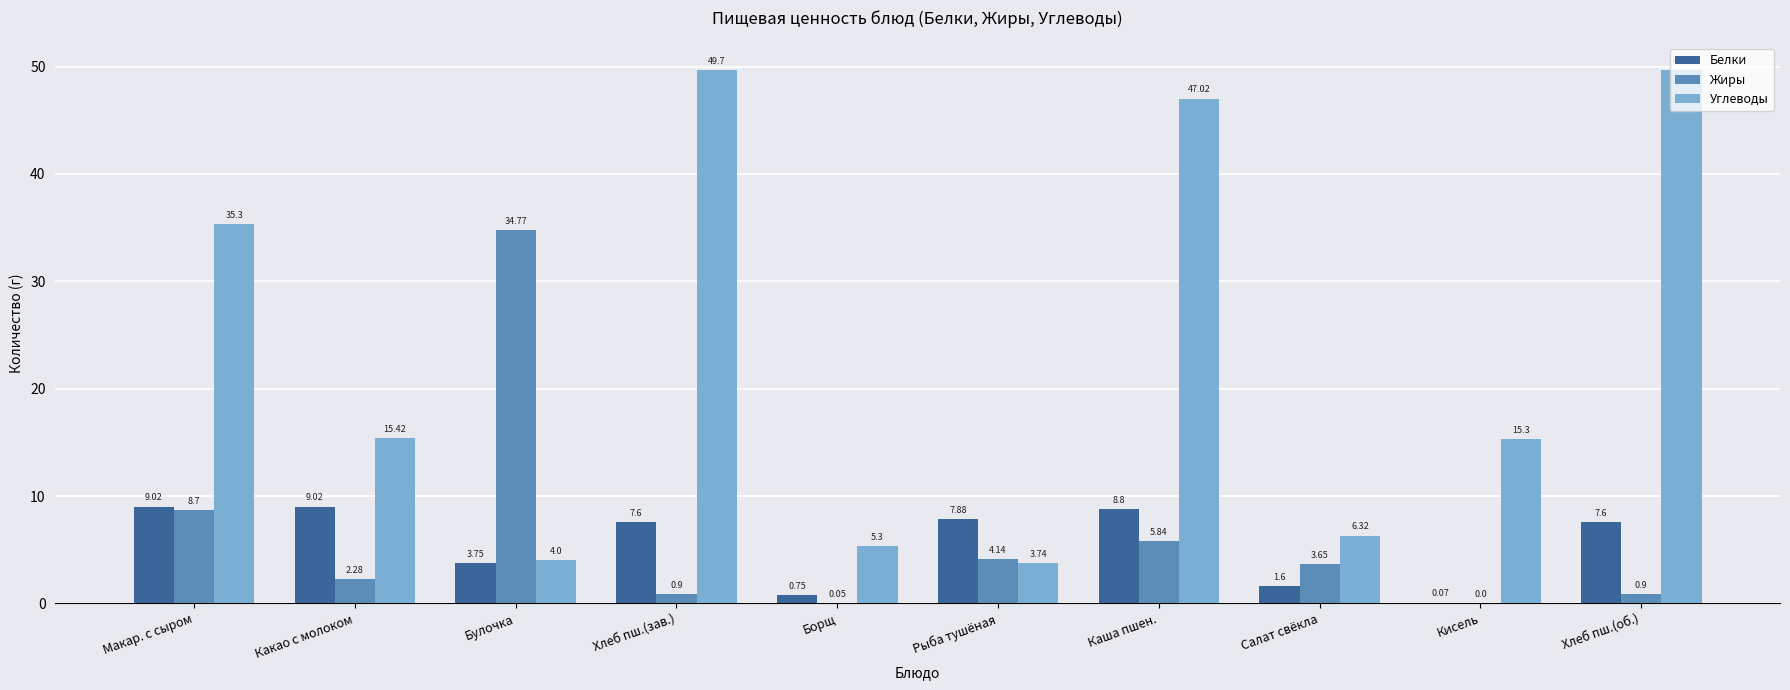

What is the total value across all series at Макар. с сыром?

53.0